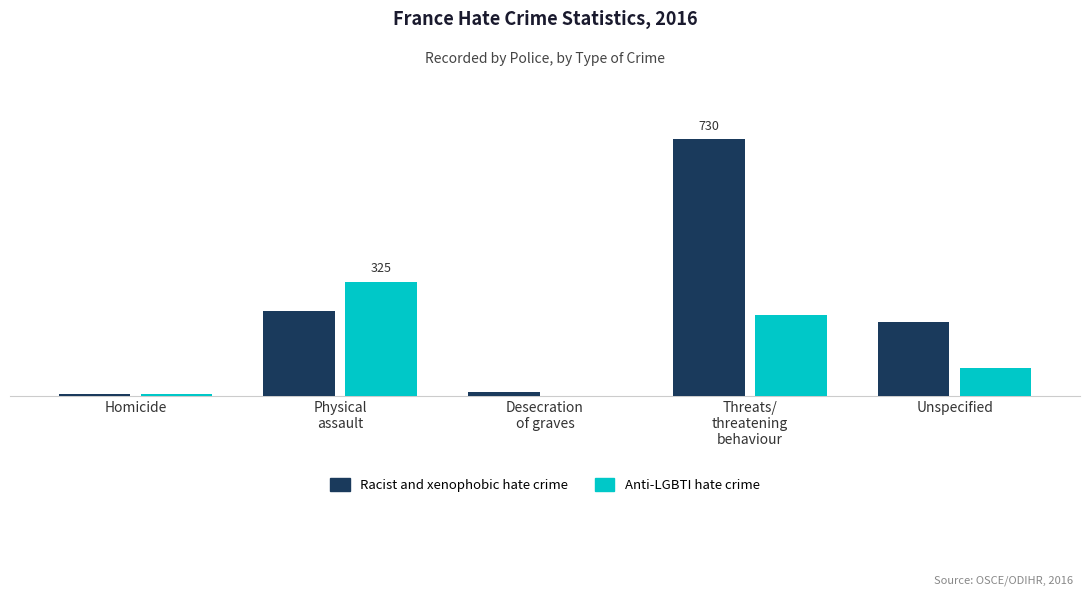

What is the difference between the maximum and second lowest values in the Racist and xenophobic hate crime series?

720